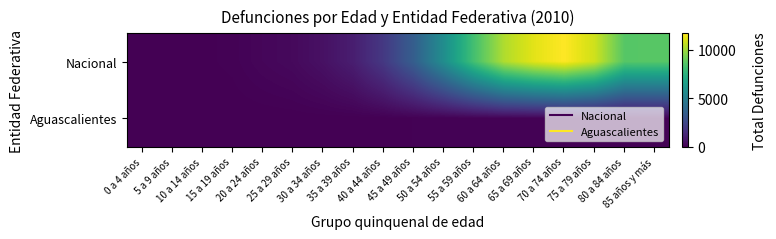

Which series has the largest range (max minus min)?

Nacional